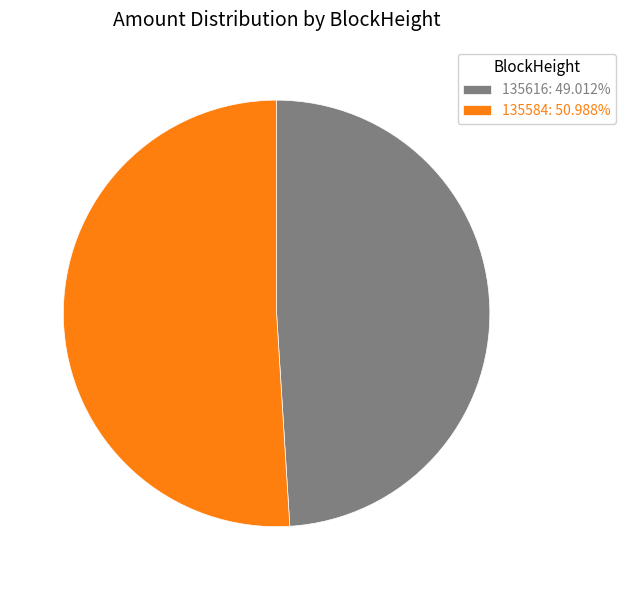

How many slices are in this pie chart?

2